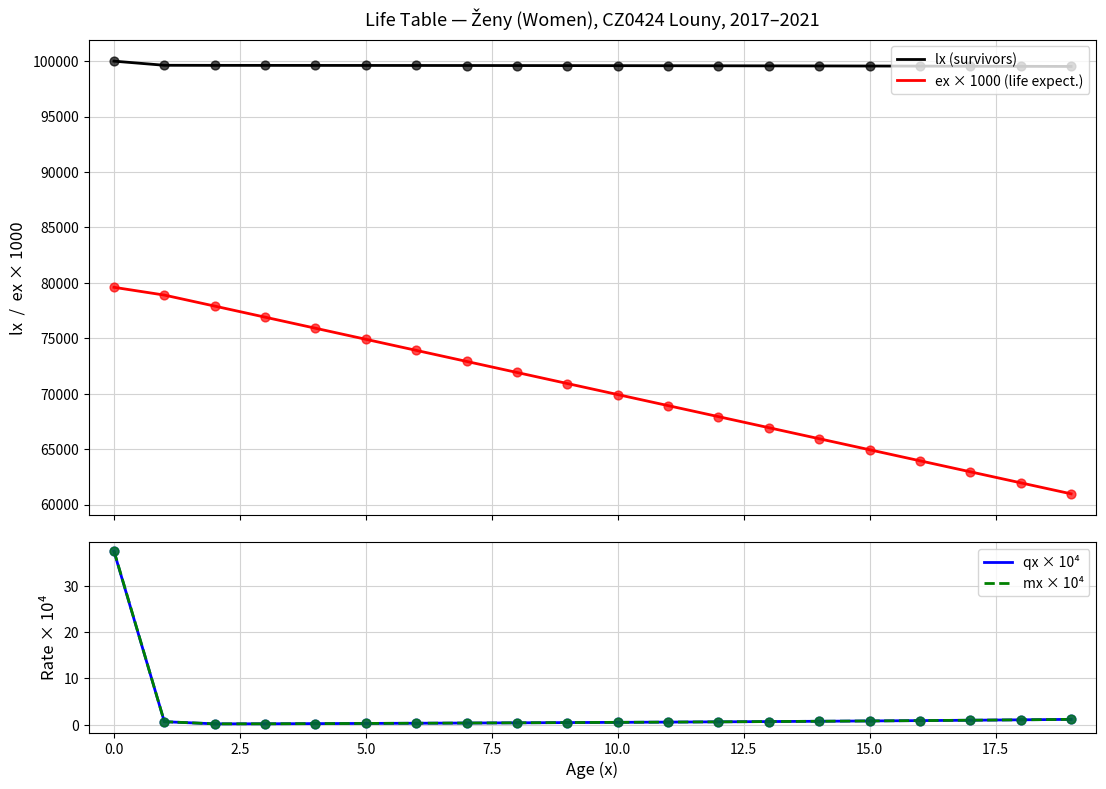

At how many categories does at least one series exceed 59452?

20